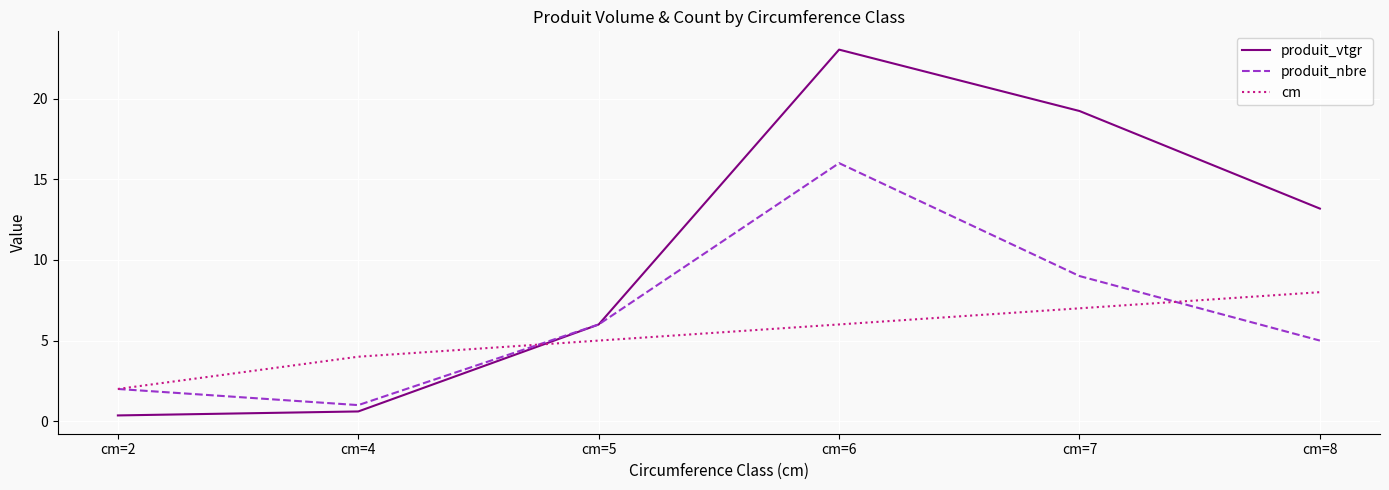

Is it true that produit_nbre equals 2.9 at cm=5?

False